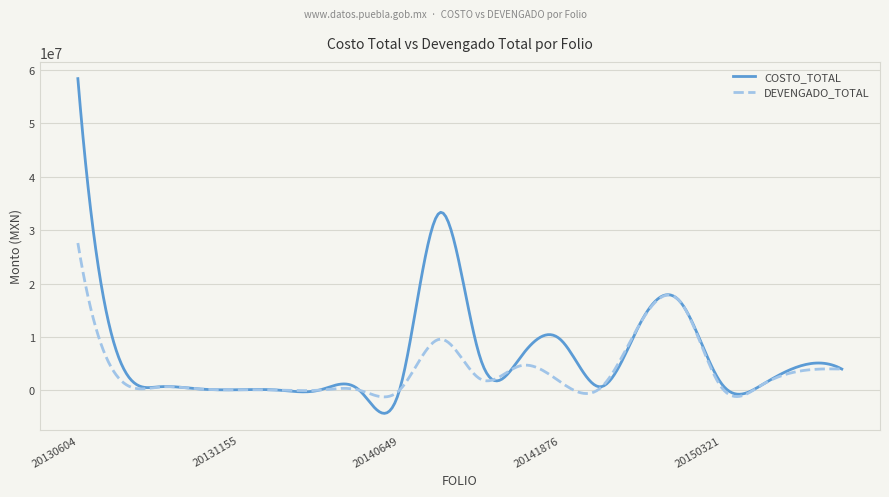

List the series in order of their peak value, highest first.

COSTO_TOTAL, DEVENGADO_TOTAL